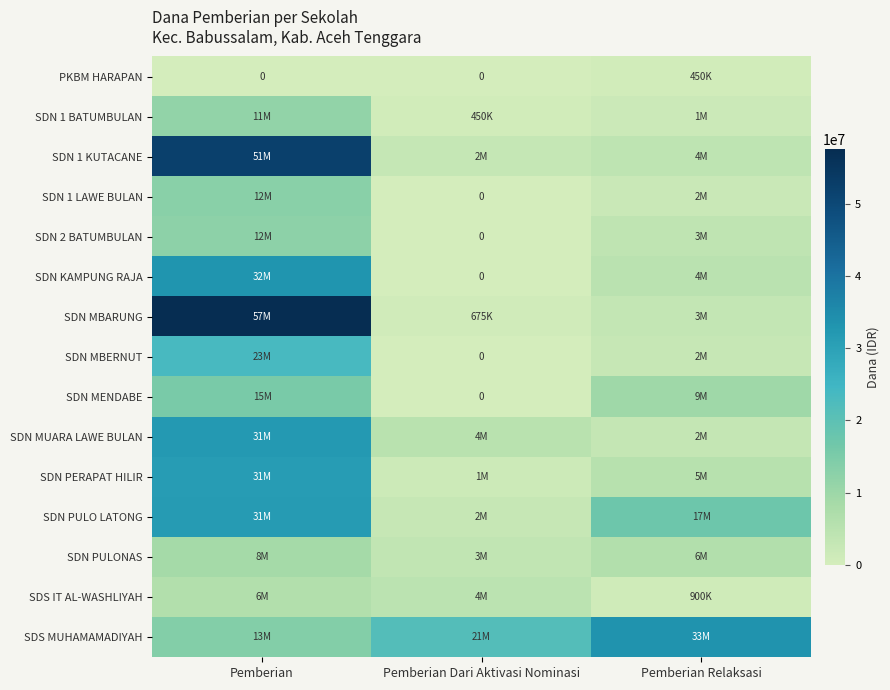

What is the total value across all series at Pemberian Relaksasi?

97650000